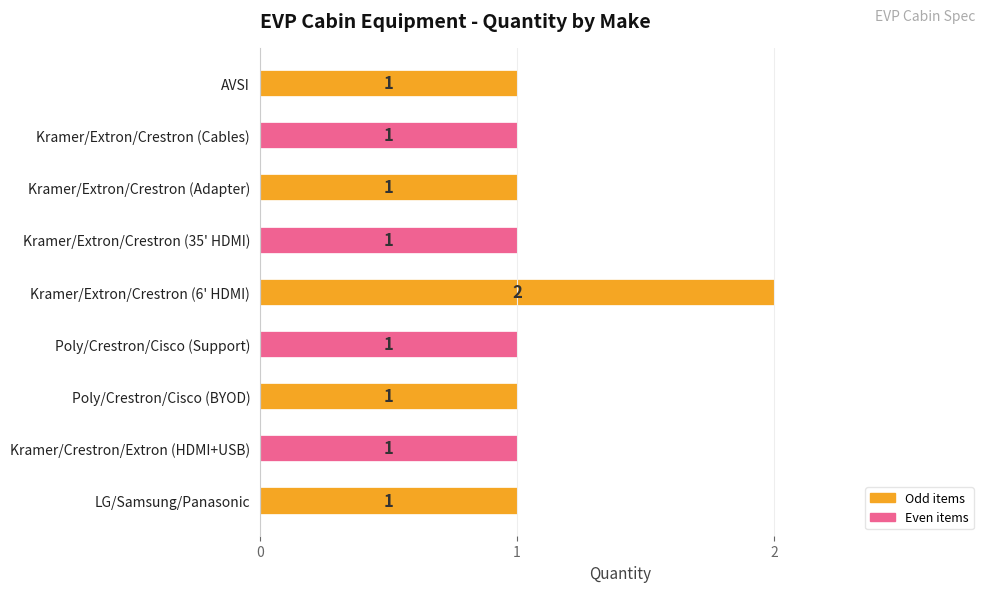

What is the smallest value displayed?

1